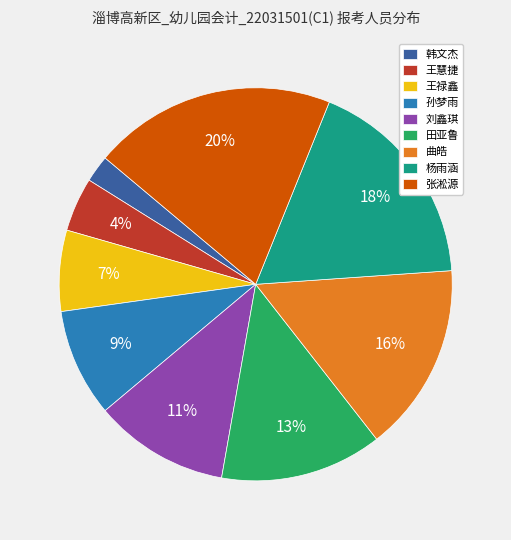

Is 孙梦雨 the majority of the pie?

No